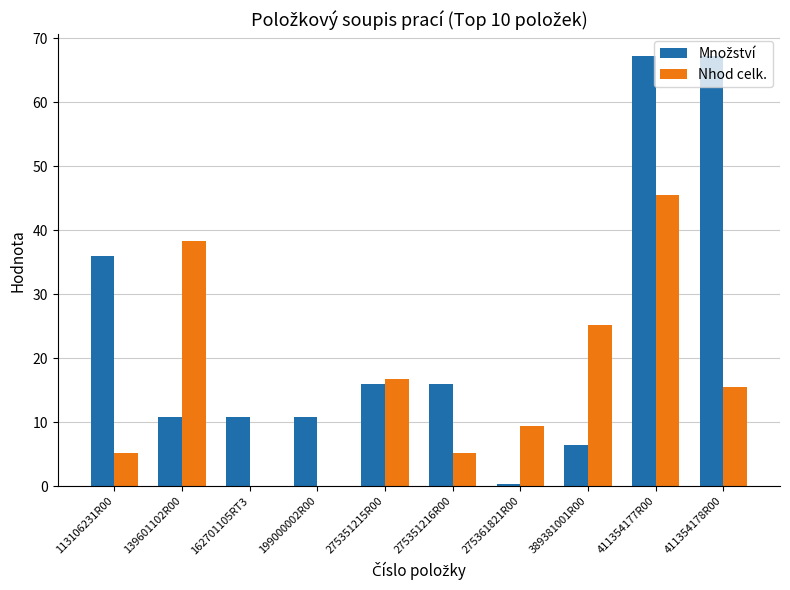

What is the maximum value for Nhod celk.?

45.5